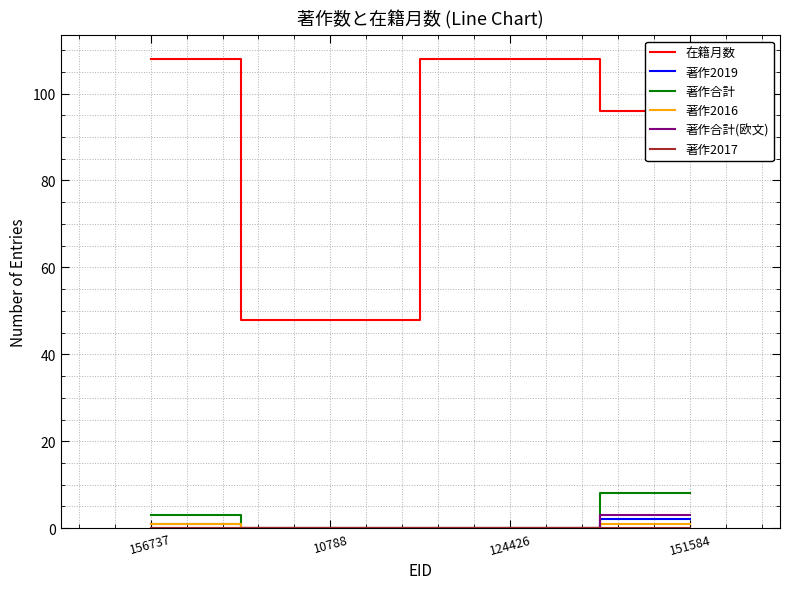

Which series has the largest total across all categories?

在籍月数